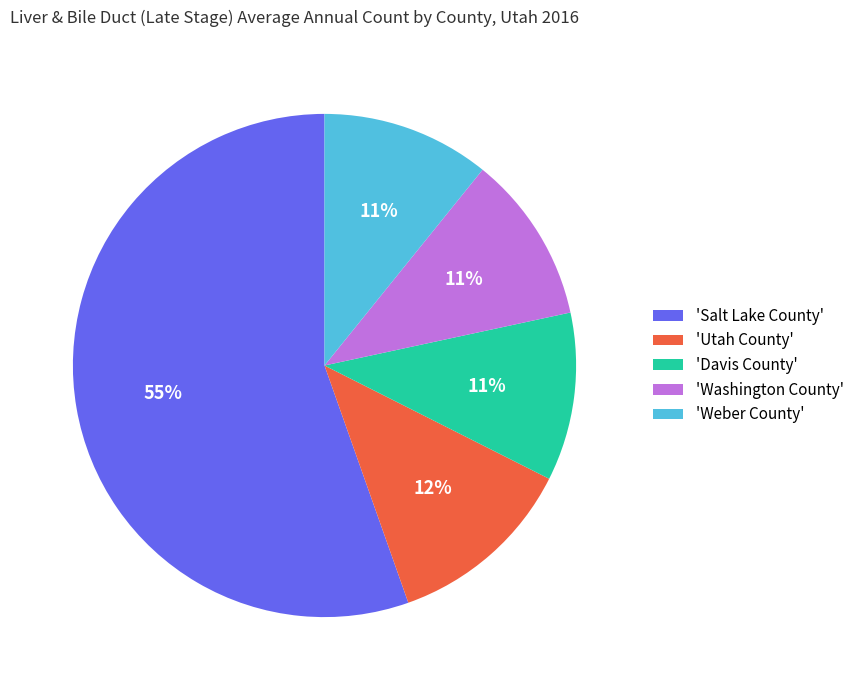

Is the sum of 'Davis County' and 'Salt Lake County' greater than half?

Yes